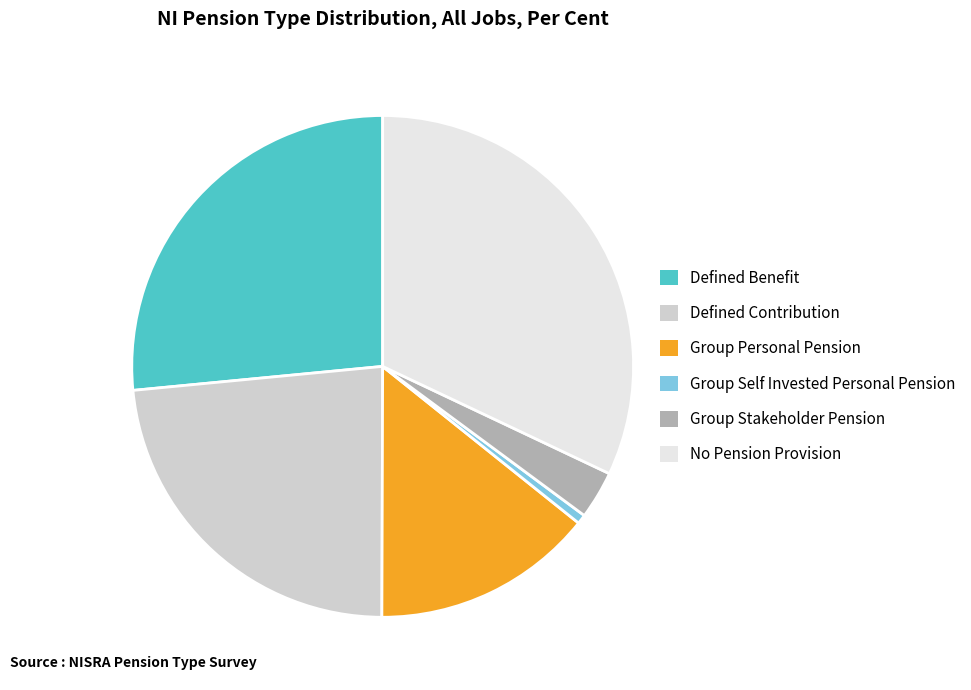

Which slice is the largest?

No Pension Provision